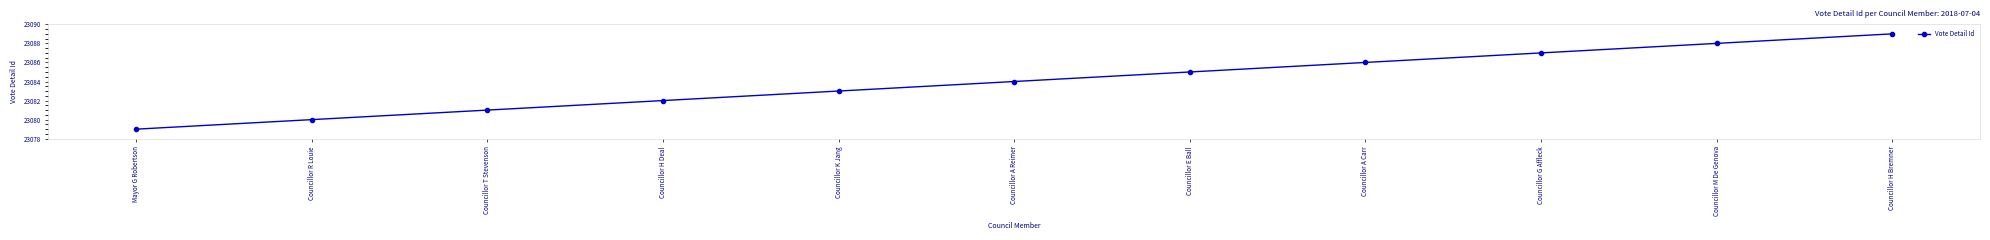

What is the label of the 9th point from the left?

Councillor G Affleck